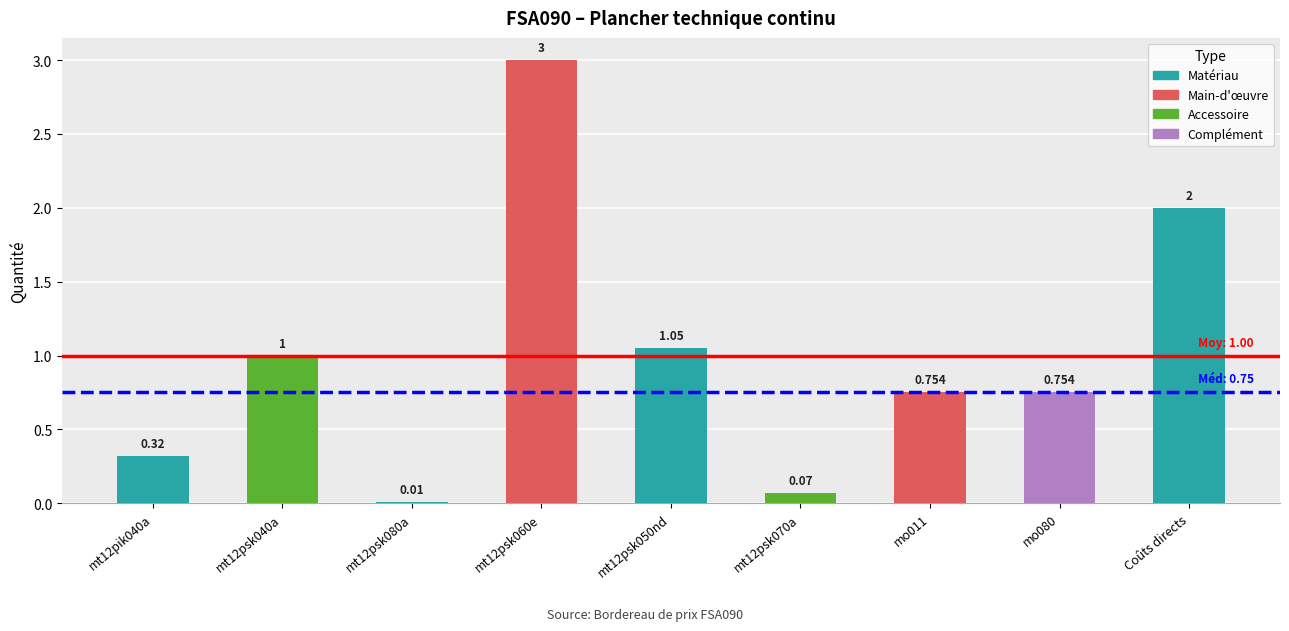

Which category has the lowest value across all series?

mt12psk080a